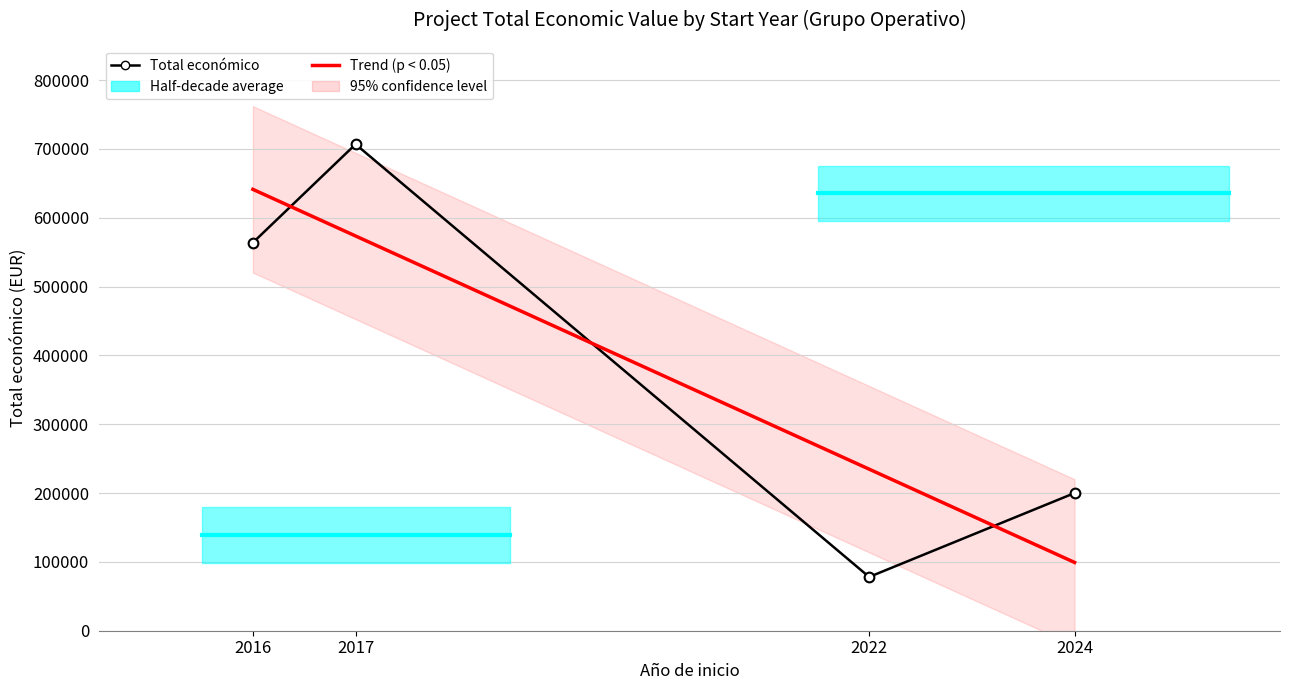

What is the average value of the Trend (p < 0.05) series?

387132.8